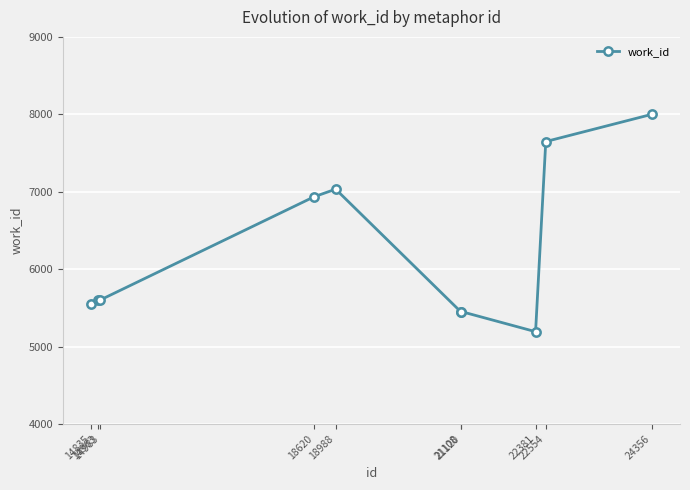

What is the approximate value at 18620, to the nearest 50?

6950